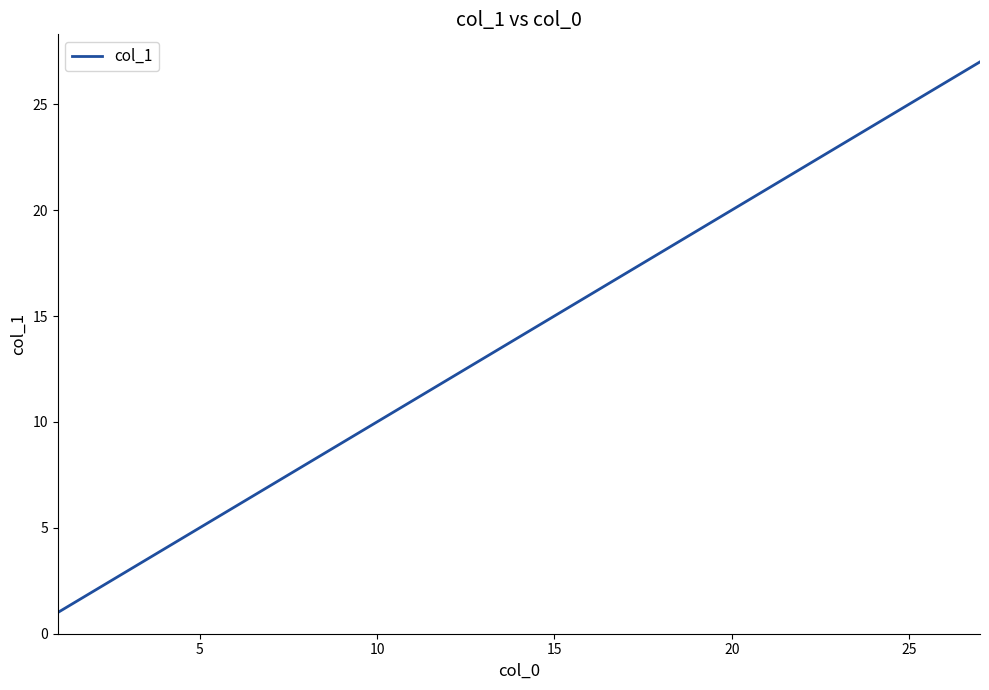

What is the maximum value shown in the chart?

27